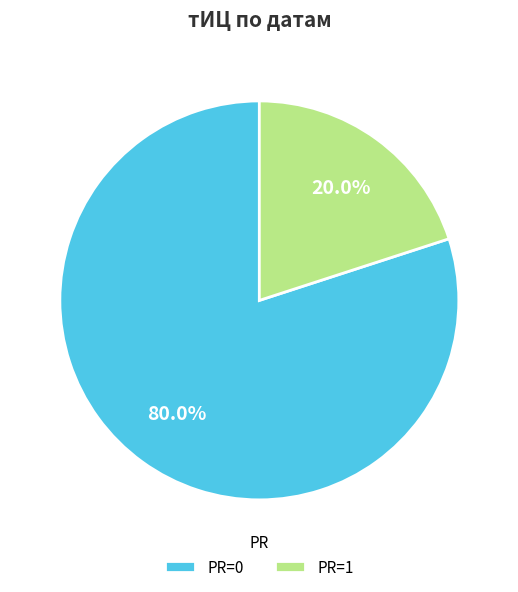

Is there a majority slice in this chart?

Yes